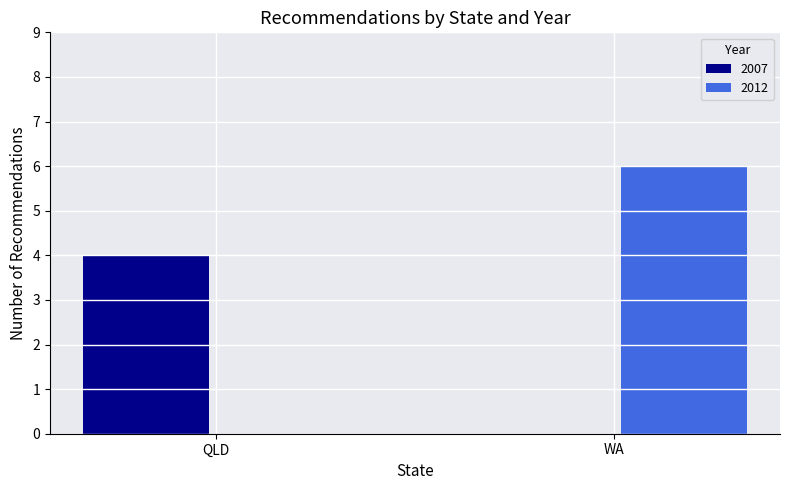

What is the sum of all 2007 values?

4